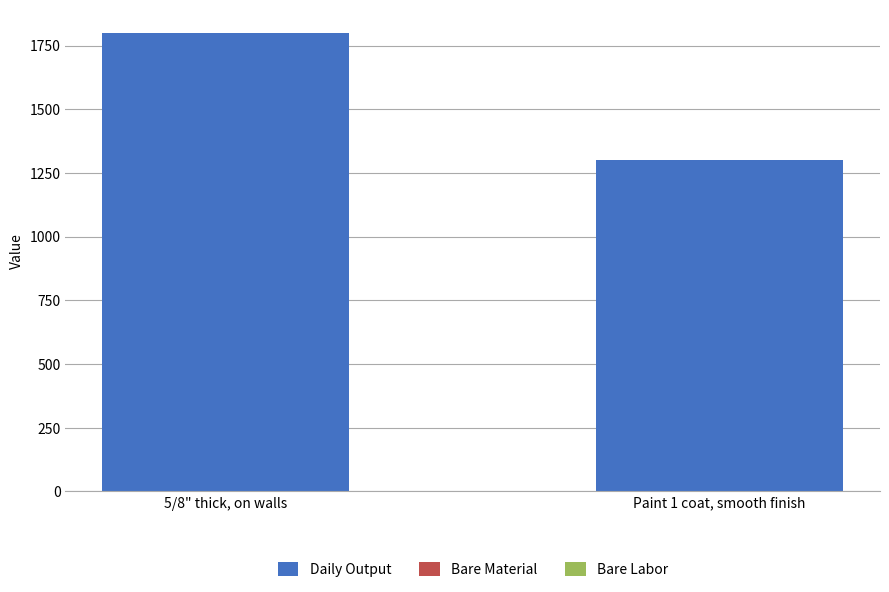

At which category is the sum across all series the highest?

5/8" thick, on walls